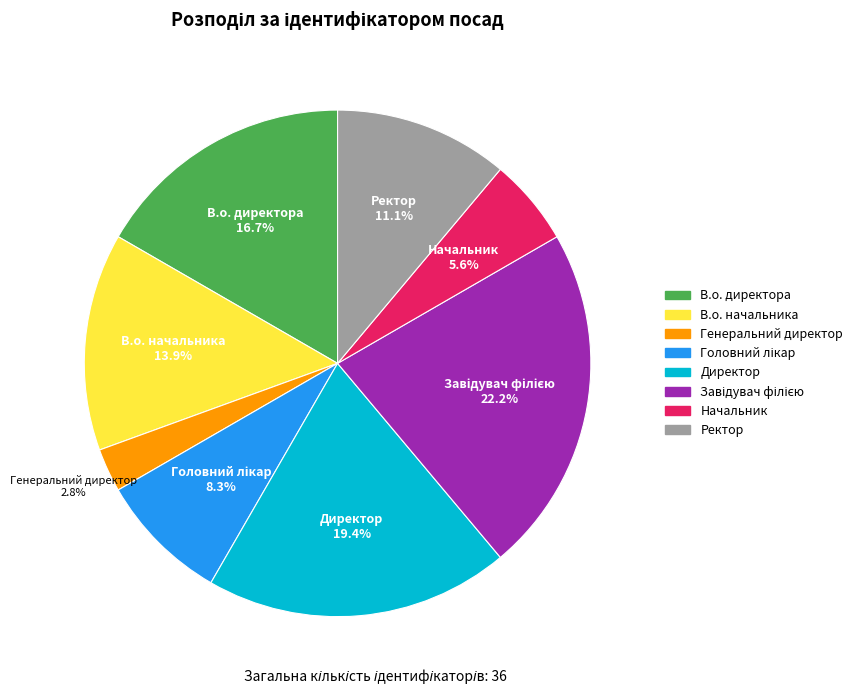

How many segments does this pie chart have?

8